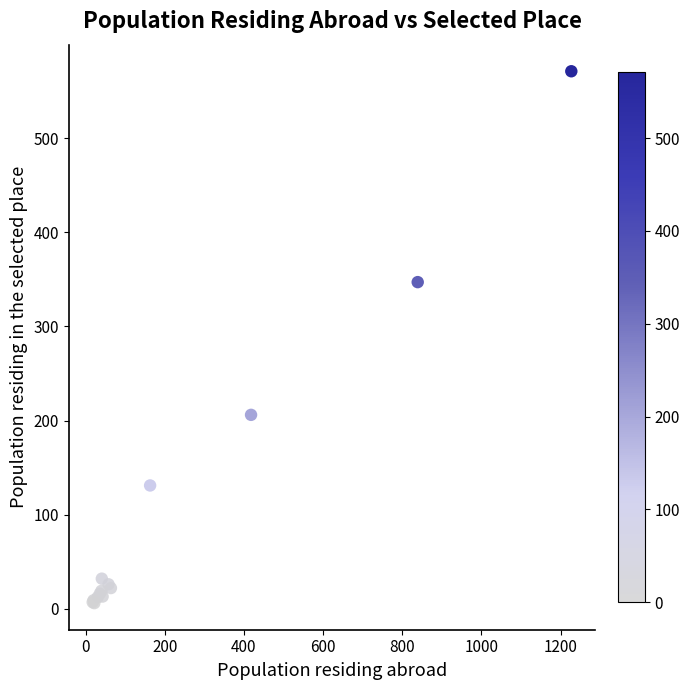

What Y value in the scatter plot is closest to 288?

347